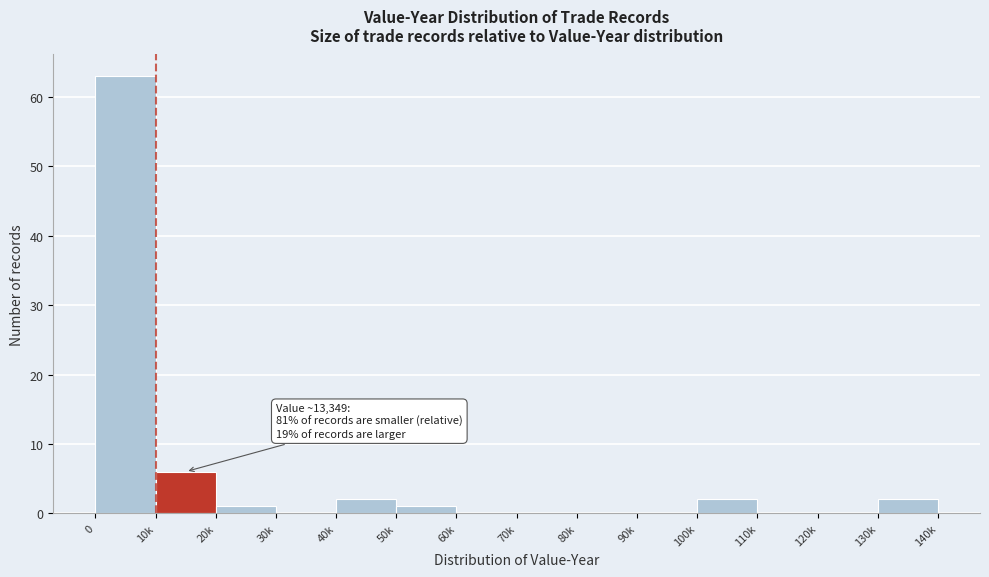

Reading right to left, what are all the values shown in this chart?

130k=2	120k=0	110k=0	100k=2	90k=0	80k=0	70k=0	60k=0	50k=1	40k=2	30k=0	20k=1	10k=6	0=63